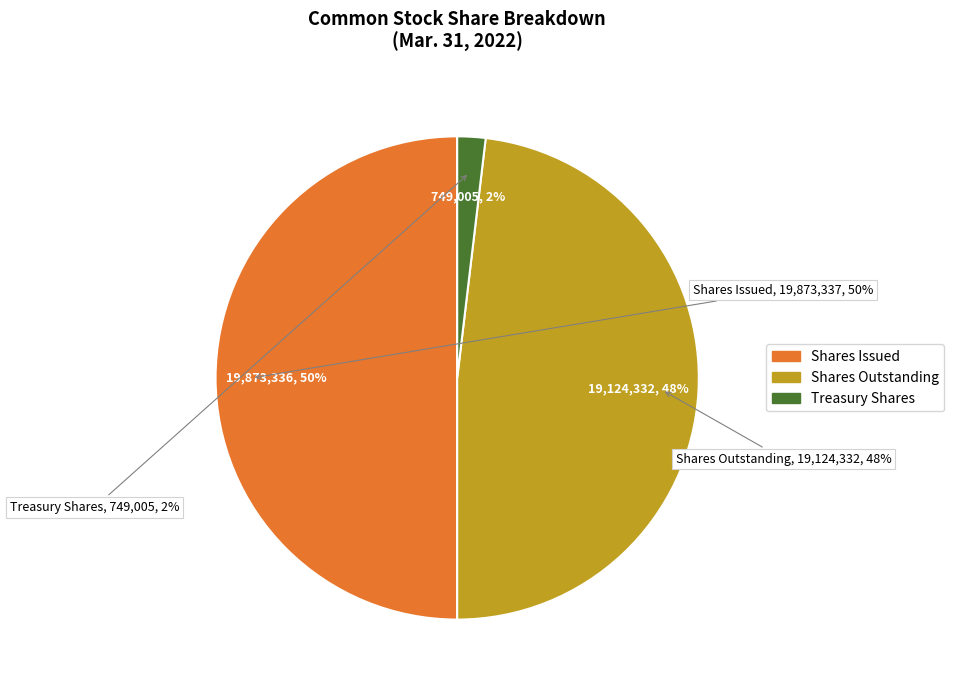

Which slice is the smallest?

Treasury stock, shares